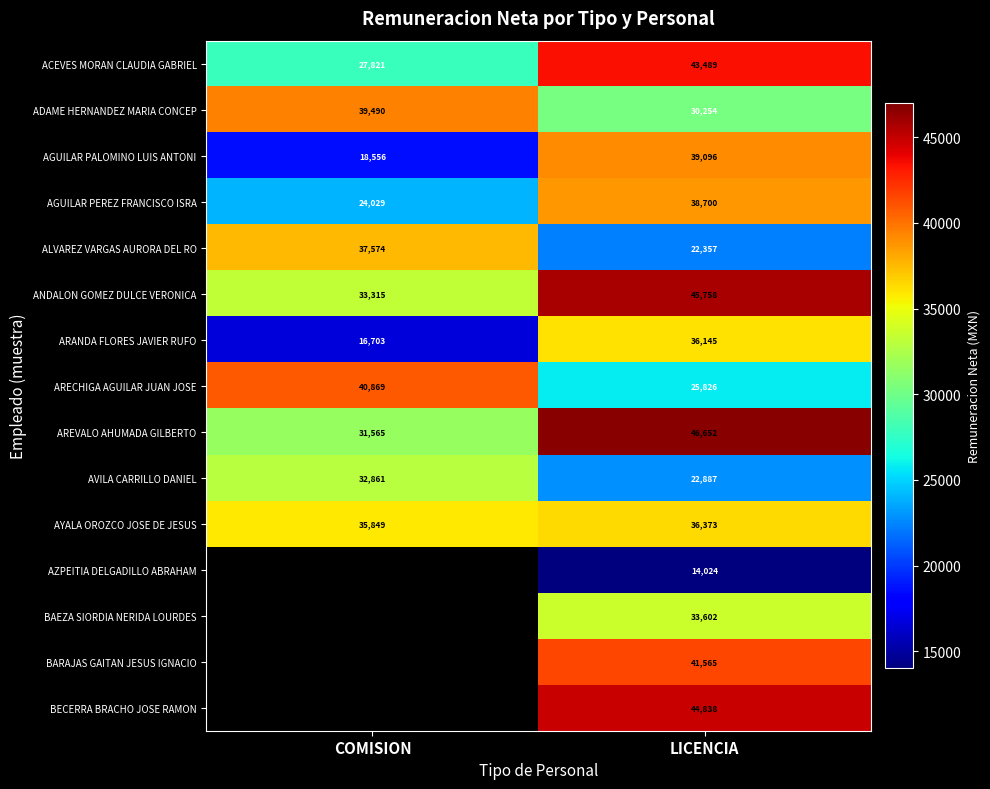

At which label is ANDALON GOMEZ DULCE VERONICA closest to 39536?

COMISION